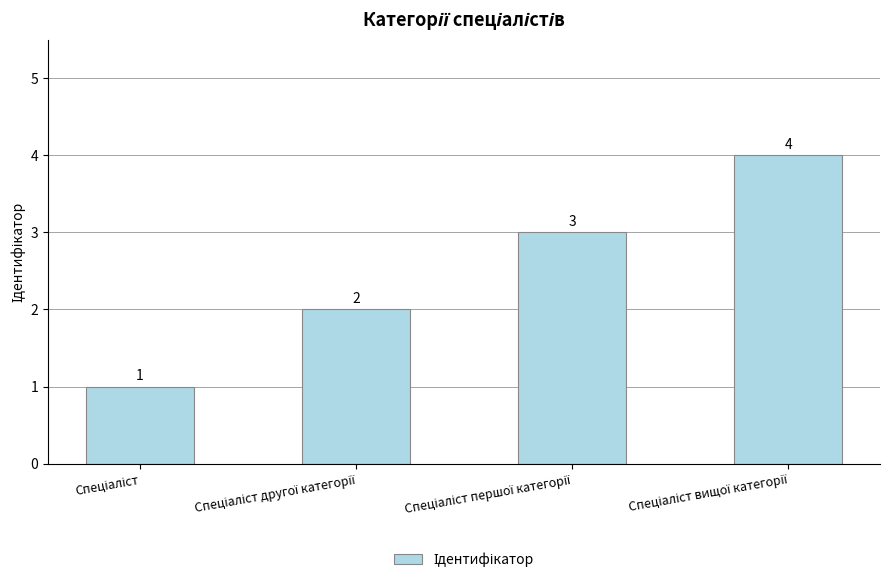

What is the value of the 4th bar from the left?

4